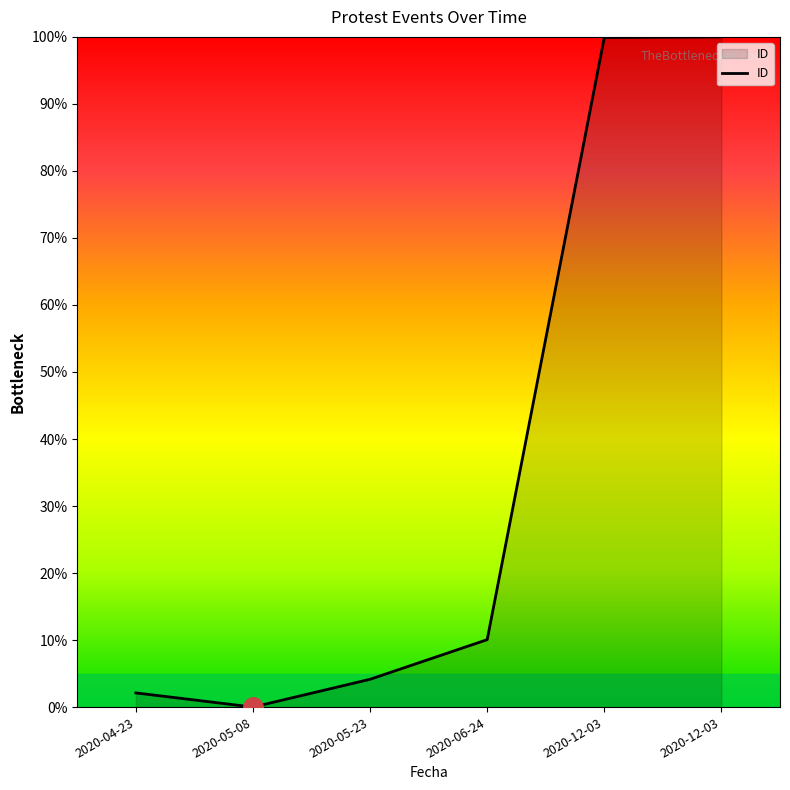

Is it true that the value at 2020-12-03 is 22.9?

False